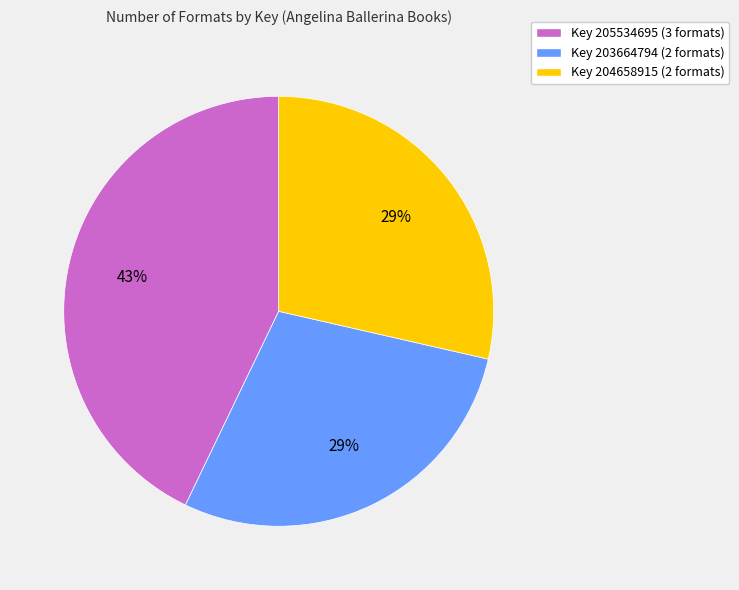

To the nearest percent, what is the average slice percentage?

33%